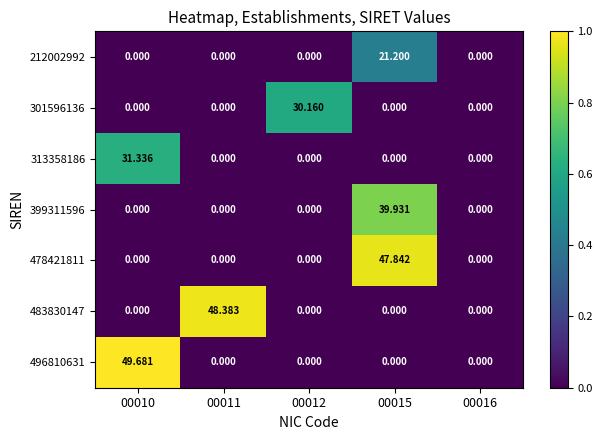

Which series changed the most between 00015 and 00016?

478421811